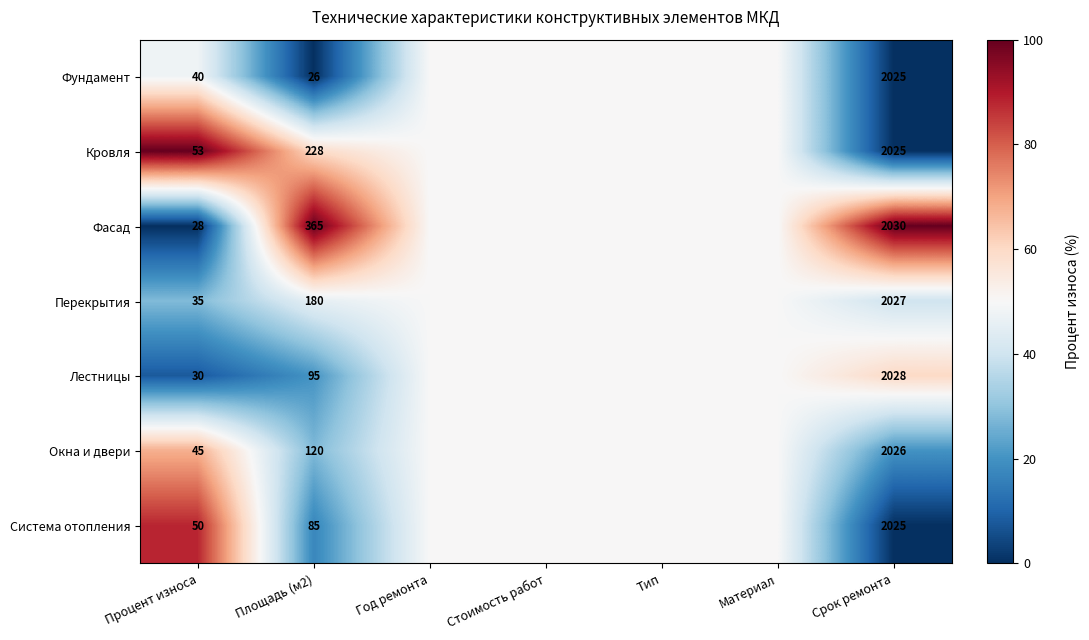

What is the total value across all series at Срок ремонта?

14186